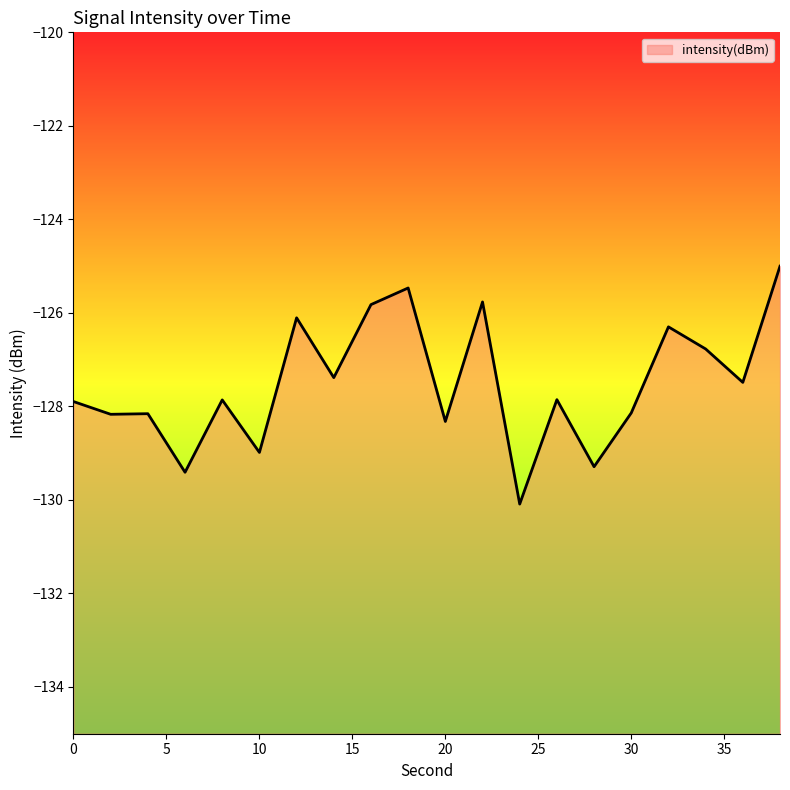

At which label is the value closest to -127?

34